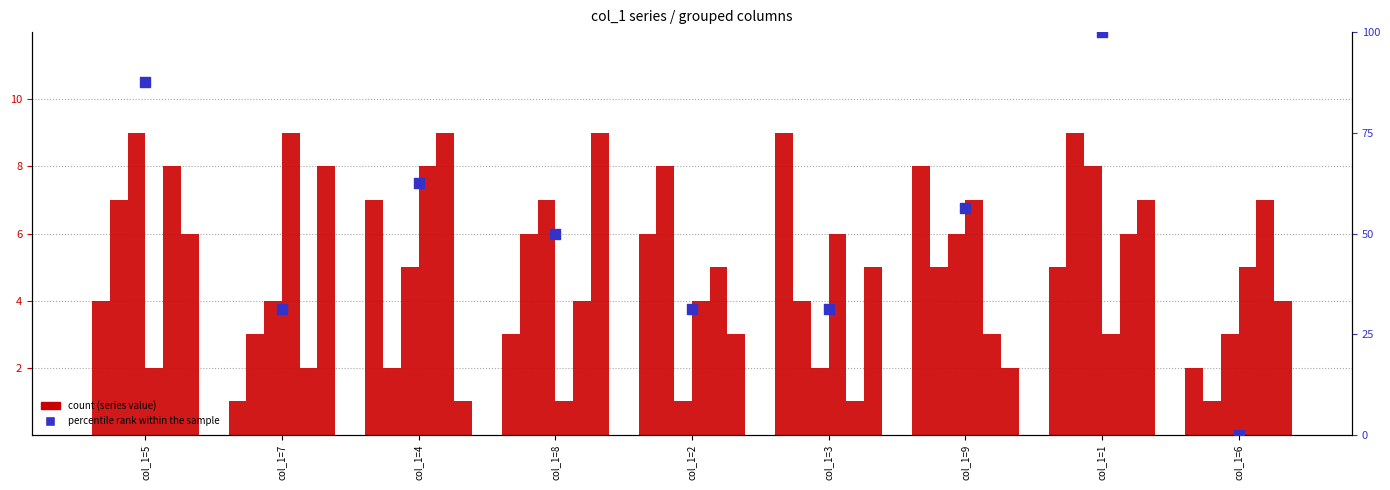

Is the value of col_5 at col_1=4 greater than the value of col_6 at col_1=2?

Yes